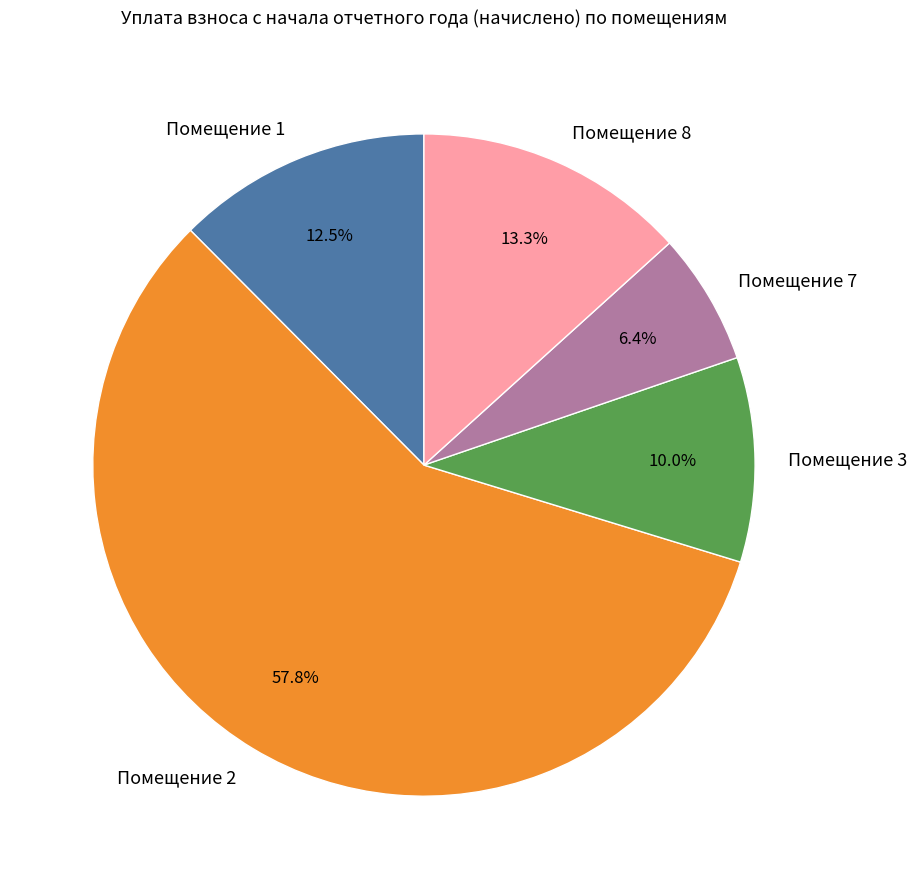

Approximately how many times larger is the value at Помещение 8 compared to Помещение 3?

1.3